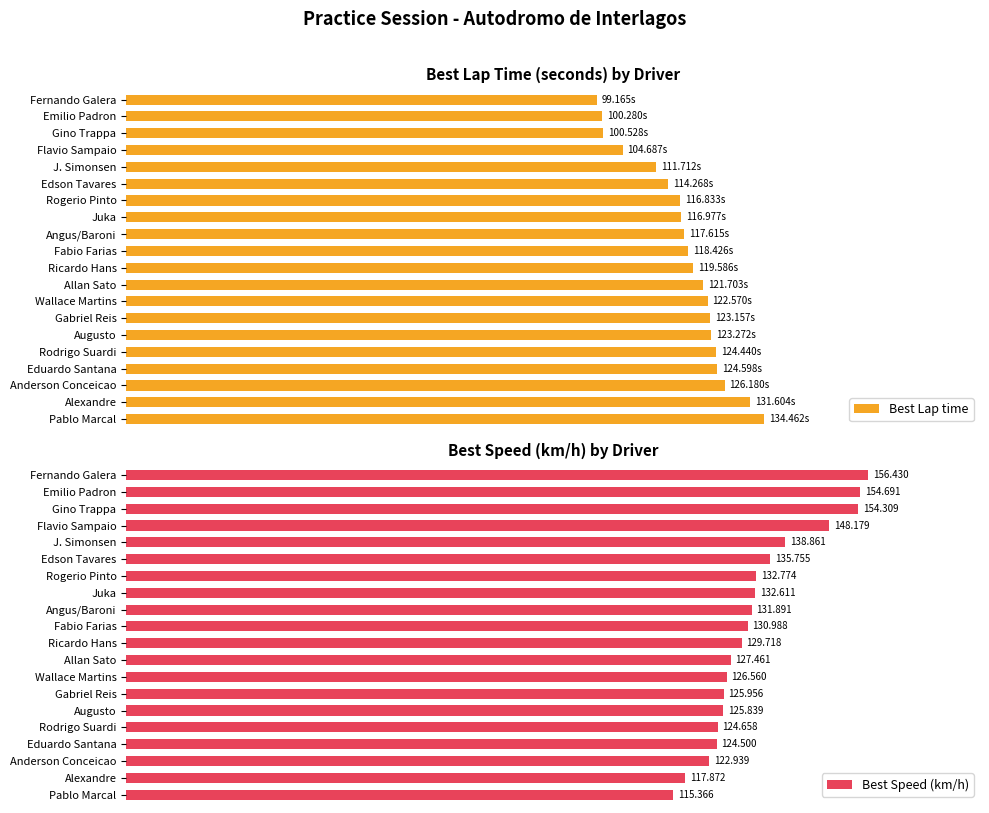

List the labels in order of Best Speed (km/h) value, largest first.

Fernando Galera, Emilio Padron, Gino Trappa, Flavio Sampaio, J. Simonsen, Edson Tavares, Rogerio Pinto, Juka, Angus/Baroni, Fabio Farias, Ricardo Hans, Allan Sato, Wallace Martins, Gabriel Reis, Augusto, Rodrigo Suardi, Eduardo Santana, Anderson Conceicao, Alexandre, Pablo Marcal